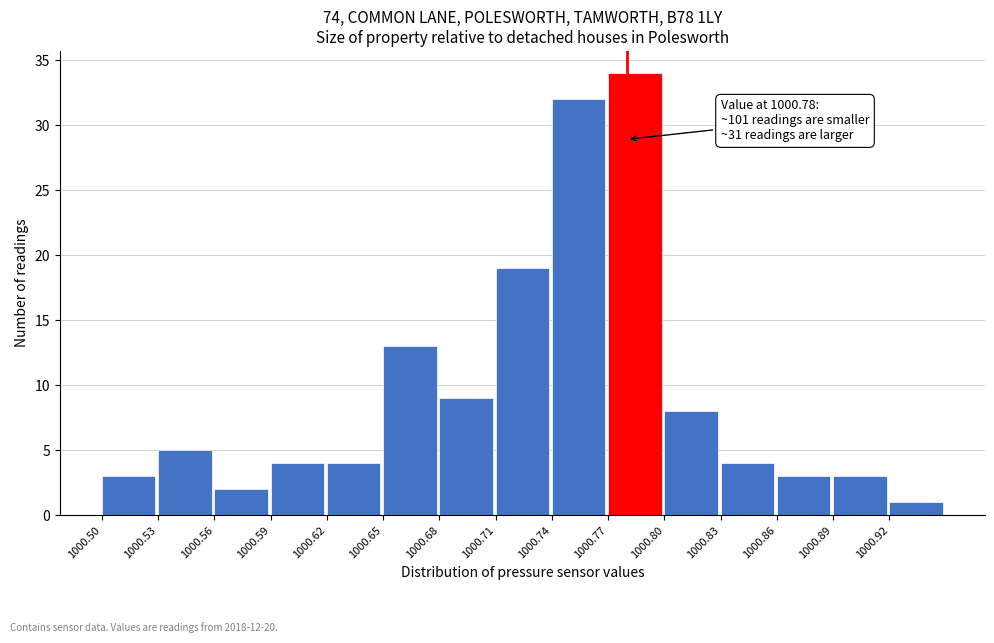

Which range on the x-axis has the tallest bar?

1000.77 to 1000.80